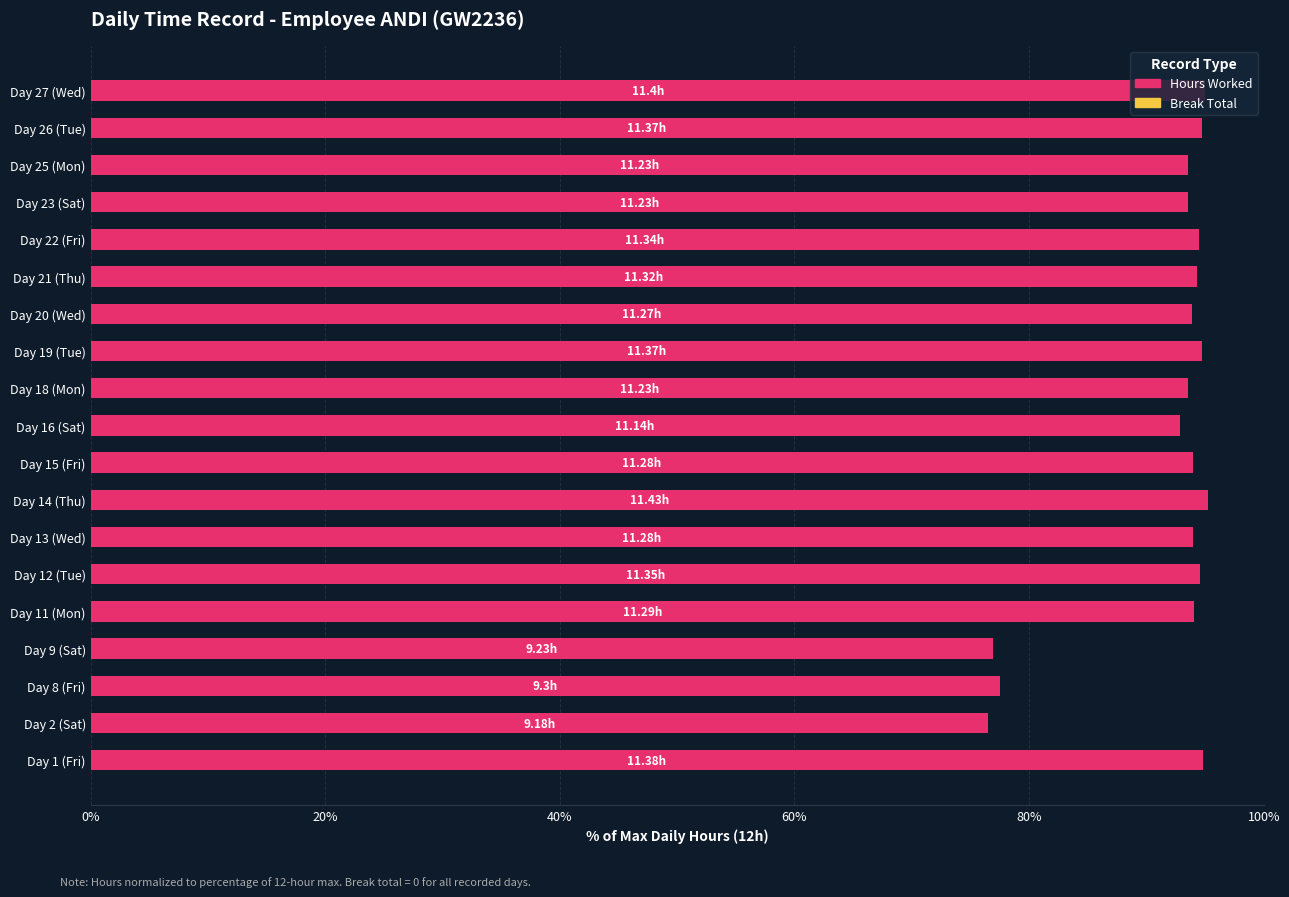

What is the average value?

91.5